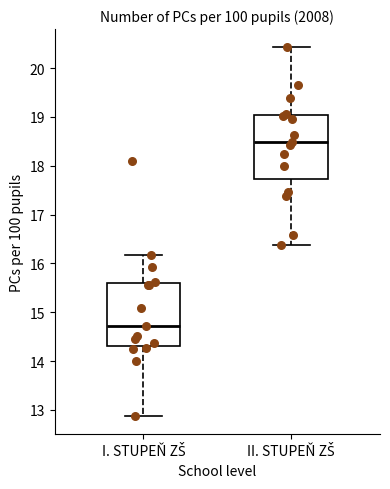

Reading left to right, read every box against the y-axis: the position of its median line, the range the box covers, and the ends of its whiskers. The values are not printed on the chart, so give them approximately, as read against the axis.

I. STUPEŇ ZŠ: median 14.7, box 14.3 to 15.6, whiskers 12.9 to 16.2
II. STUPEŇ ZŠ: median 18.5, box 17.7 to 19.0, whiskers 16.4 to 20.4